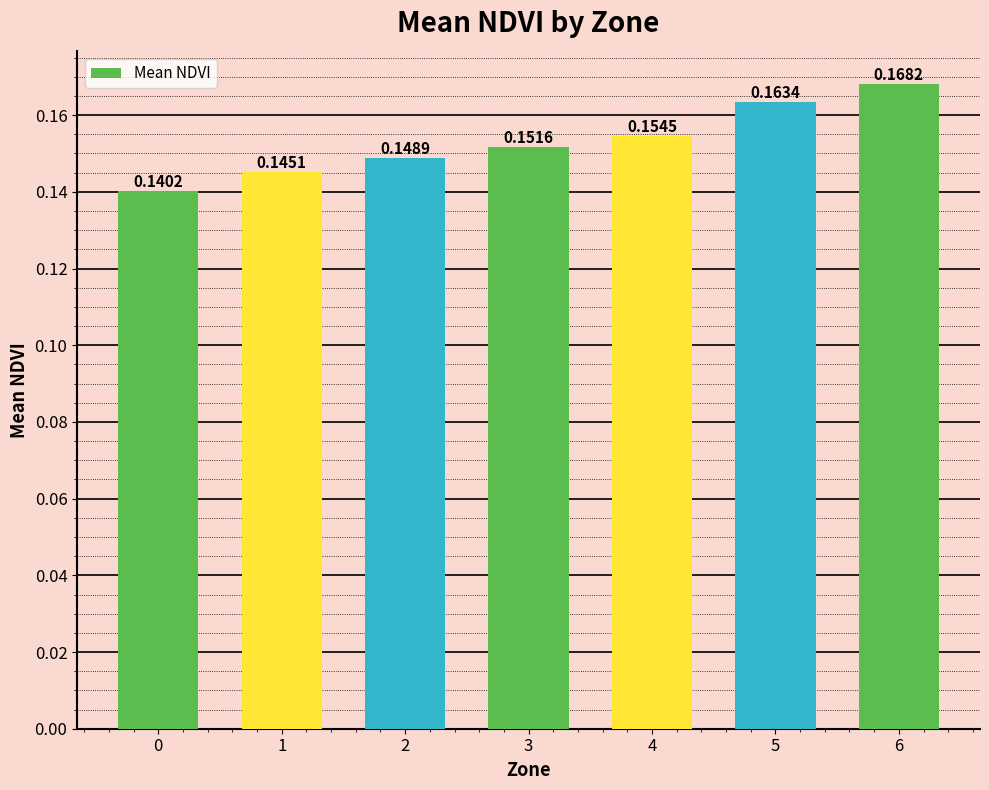

List the labels in order of value, smallest first.

0, 1, 2, 3, 4, 5, 6